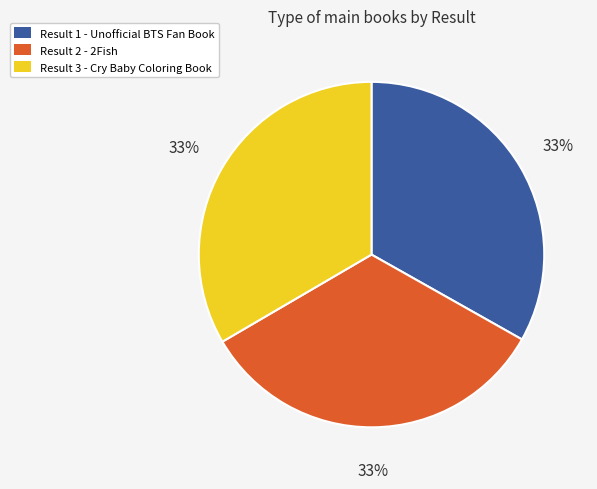

True or false: Result 2 - 2Fish accounts for 22% of the total.

False